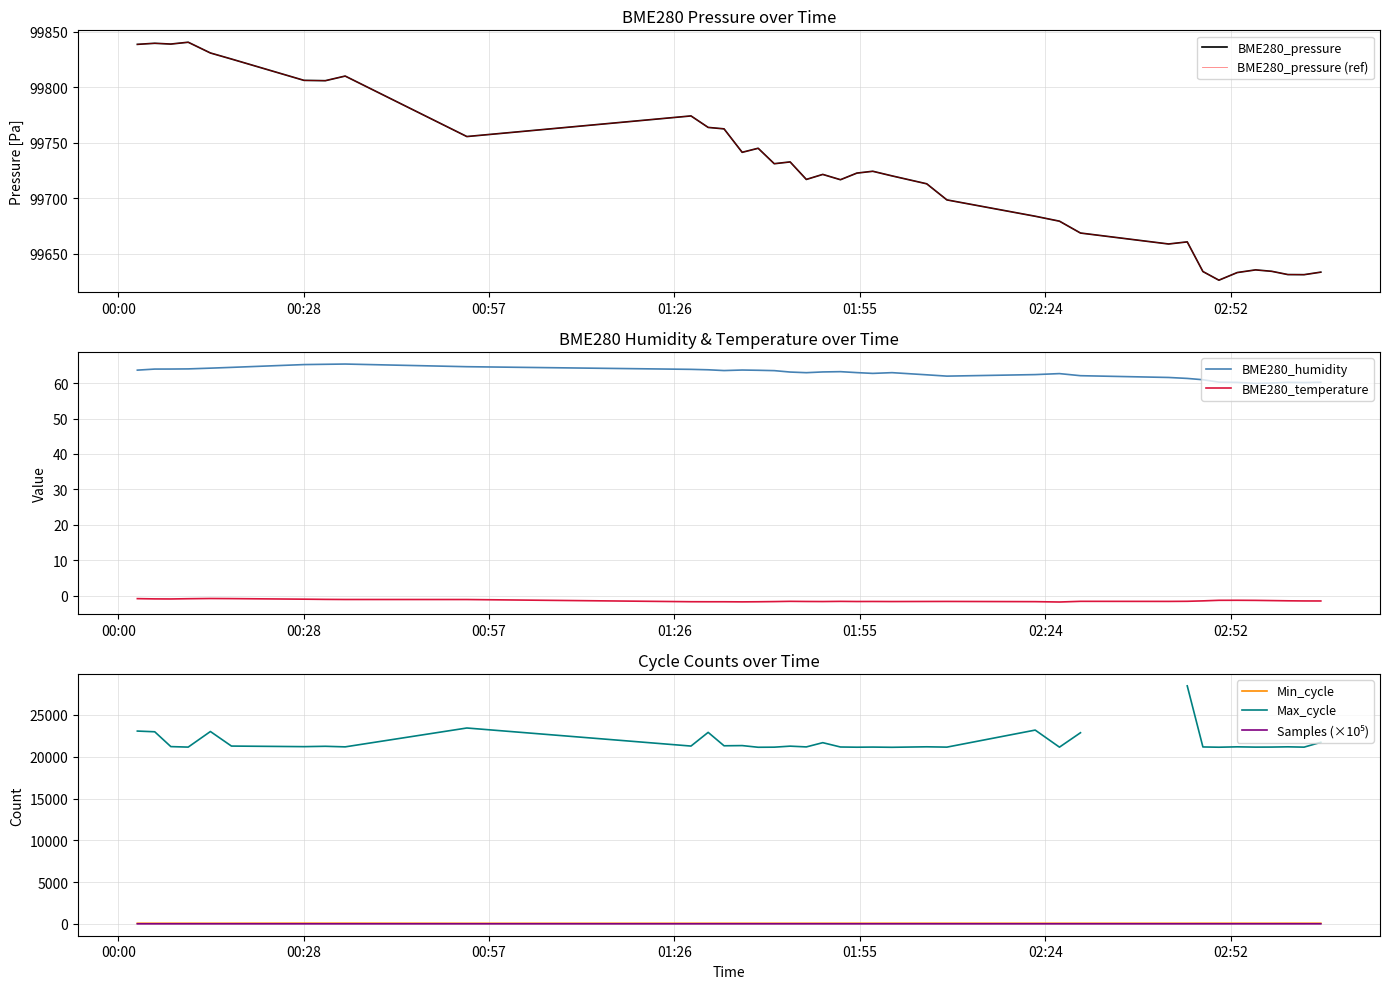

Does the chart have visible grid lines?

Yes